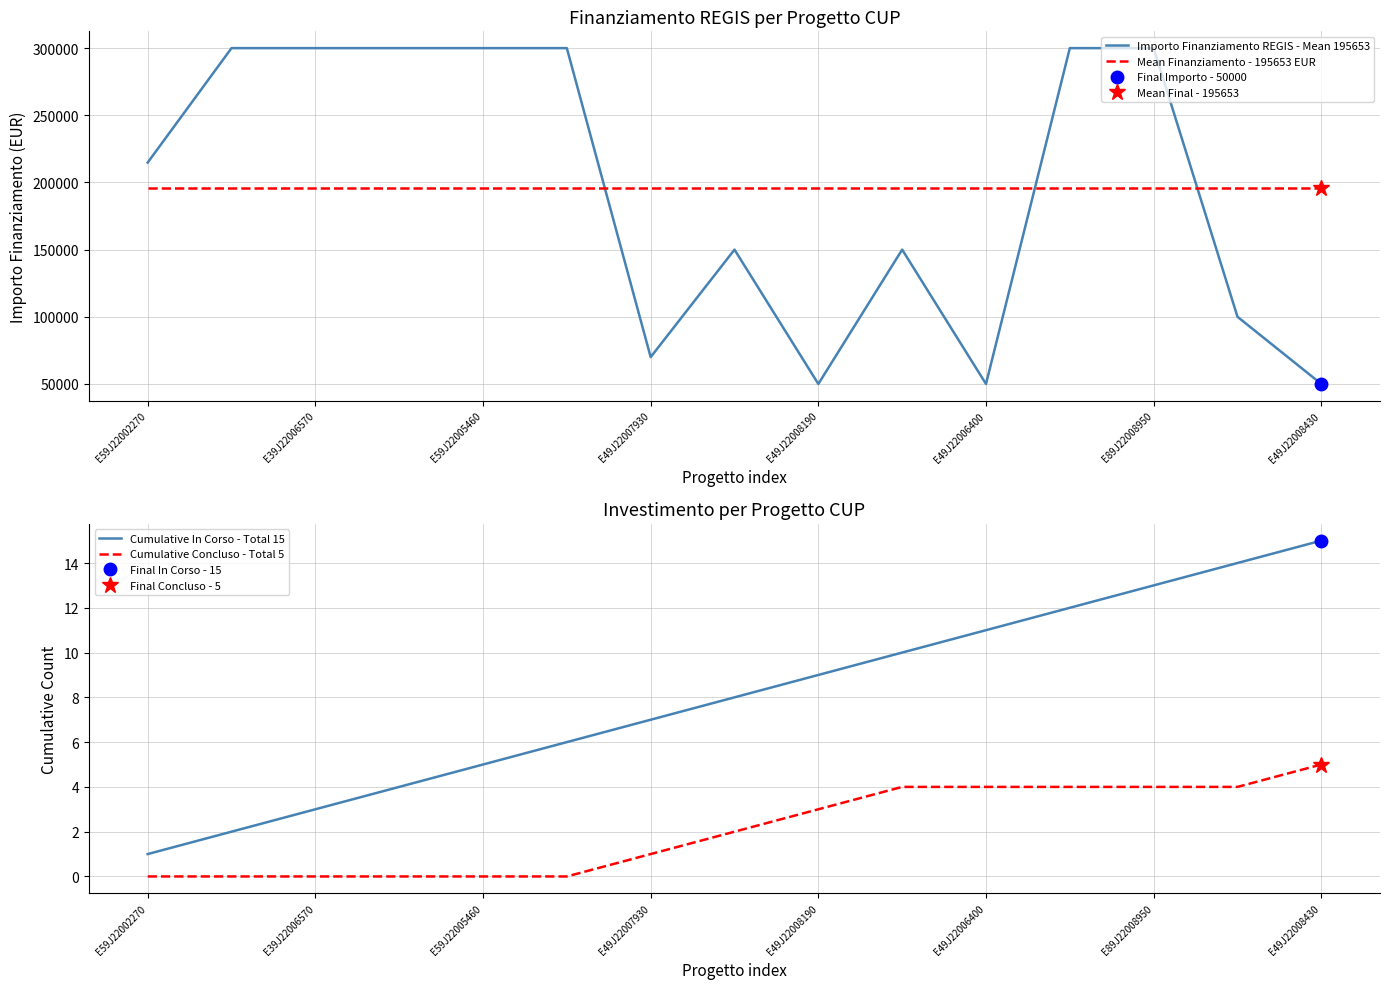

True or false: Importo Finanziamento REGIS - Mean 195653 has a value of 33408.5 at E49J22006400.

False